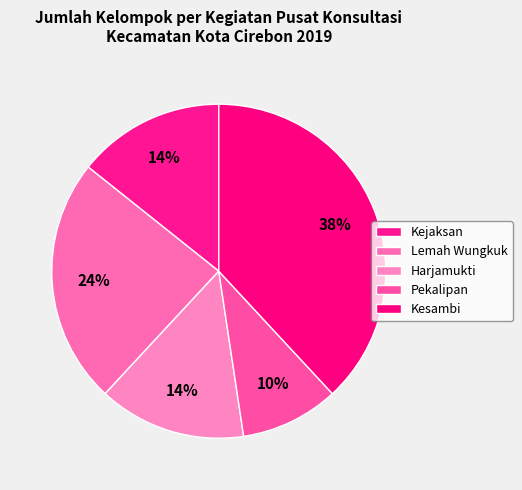

What is the total percentage of Harjamukti and Kesambi?

52.4%